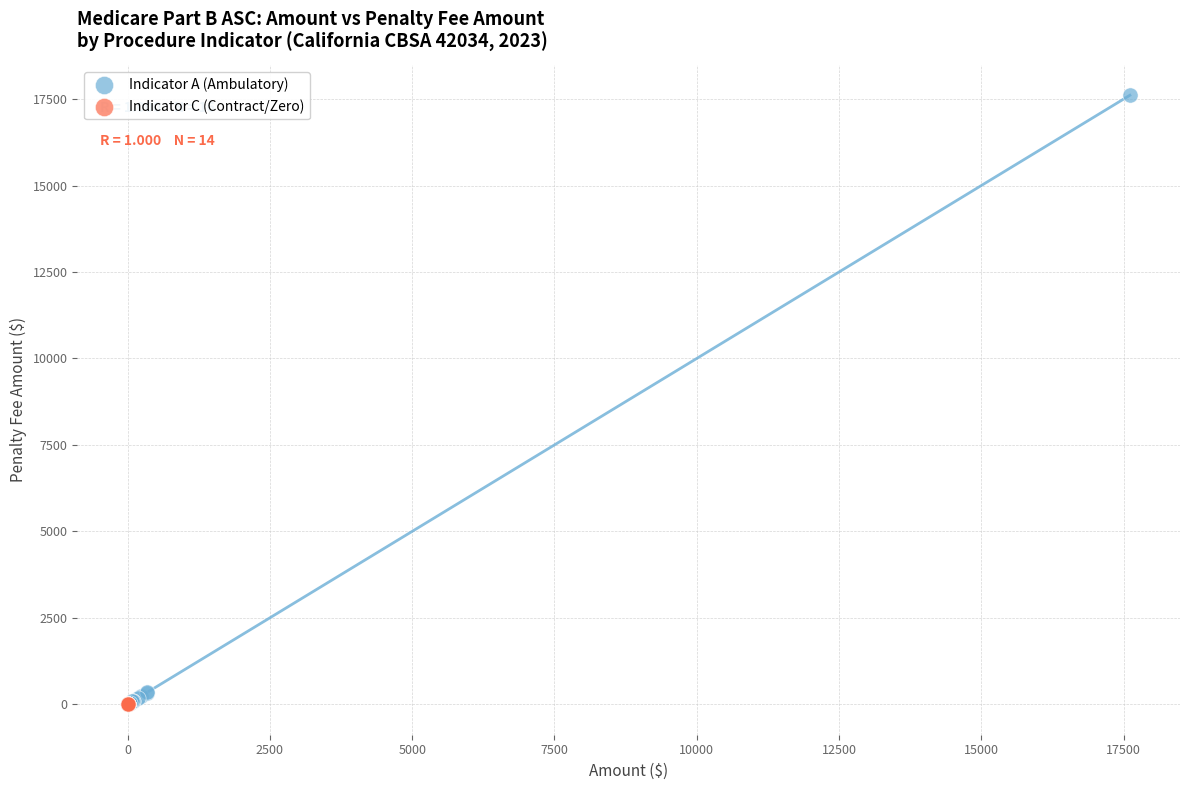

Which series contains the highest Y value?

Indicator A (Ambulatory)